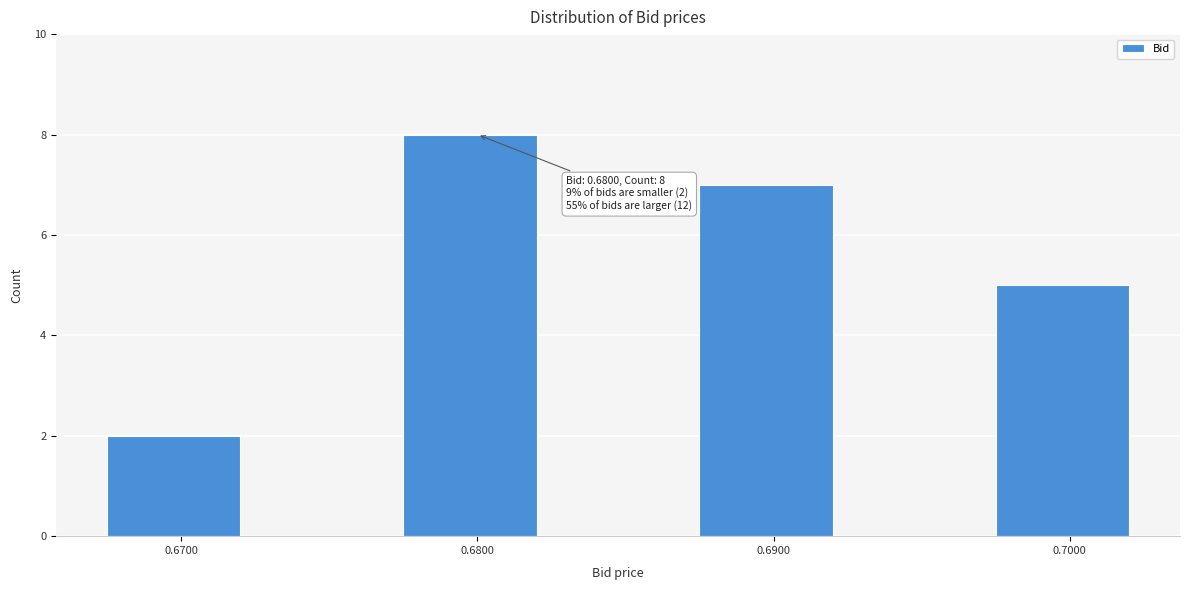

Reading right to left, list all the values displayed in this chart.

0.7000=5	0.6900=7	0.6800=8	0.6700=2